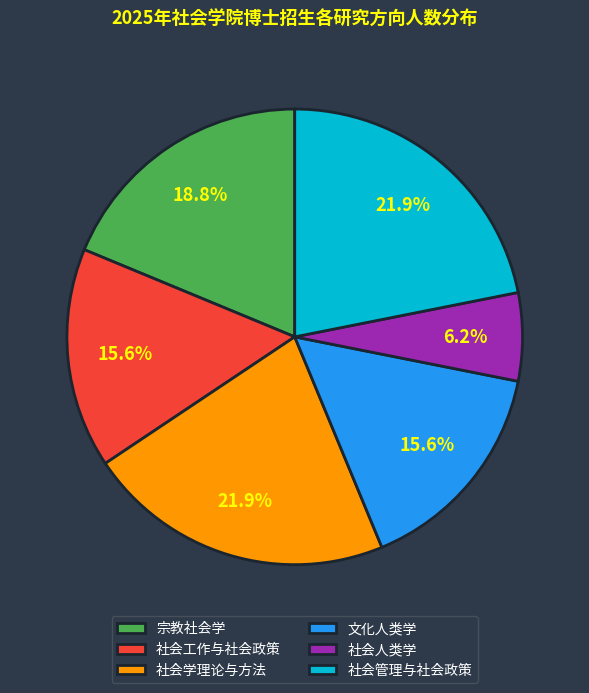

What percentage do 文化人类学 and 社会管理与社会政策 together represent?

37.5%